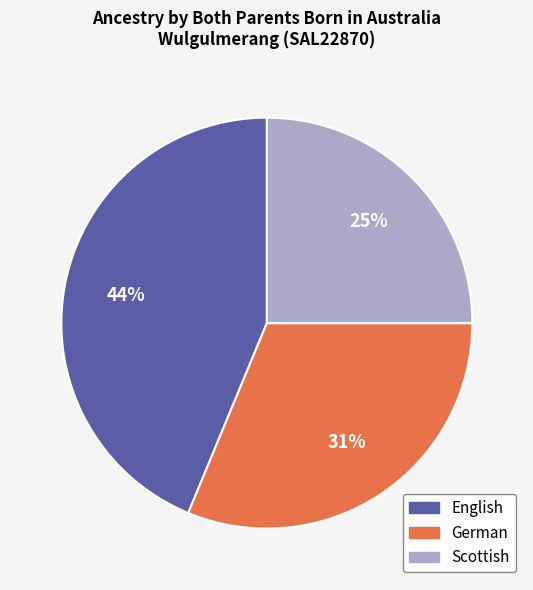

To the nearest percent, what is the average slice percentage?

33%